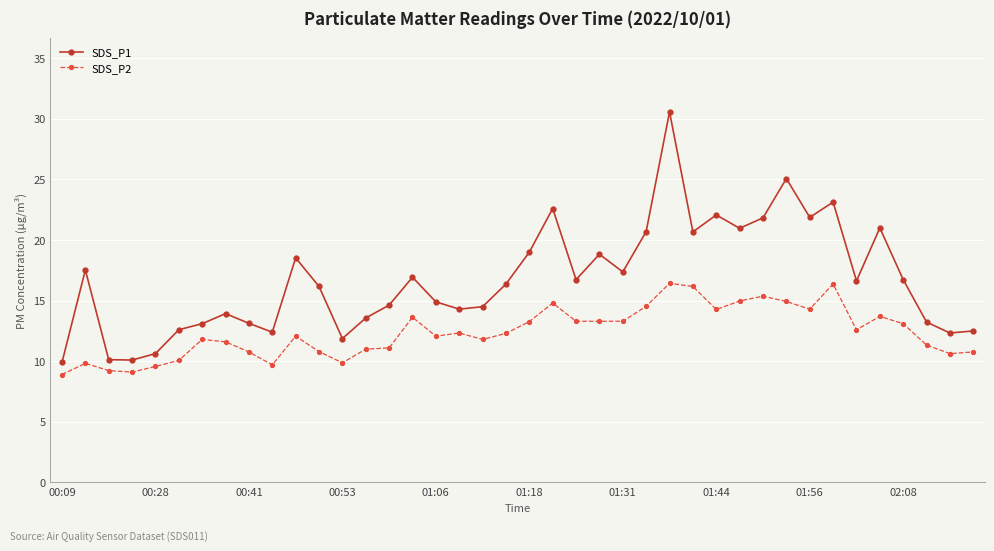

What is the value of the SDS_P2 point at the 21st from the left?

13.3